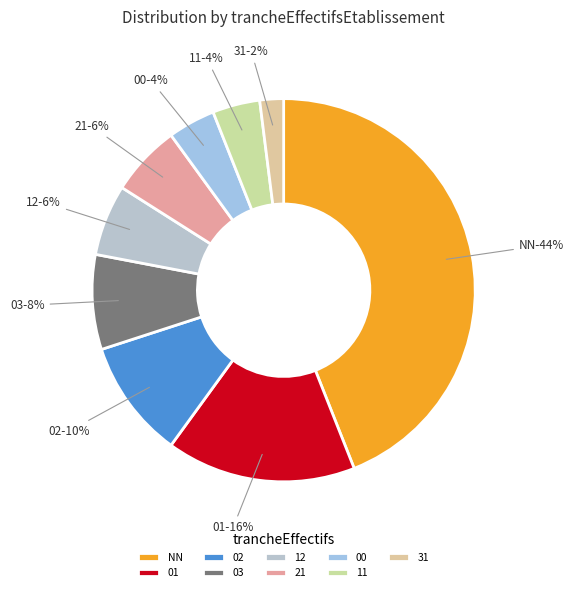

Rank the categories by value from highest to lowest.

NN, 01, 02, 03, 12, 21, 00, 11, 31